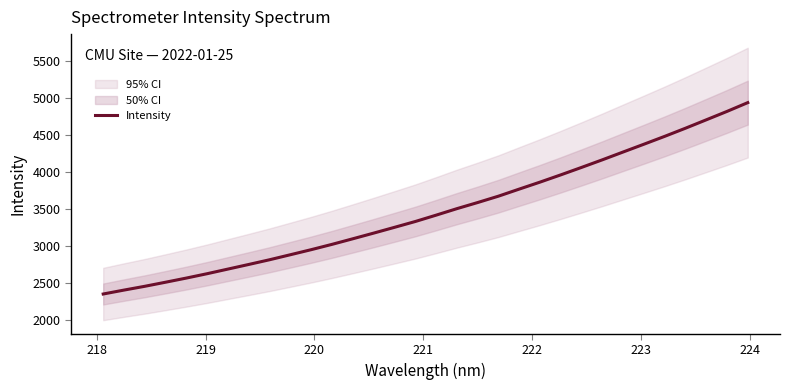

What is the lowest value of the Intensity series?

2354.2